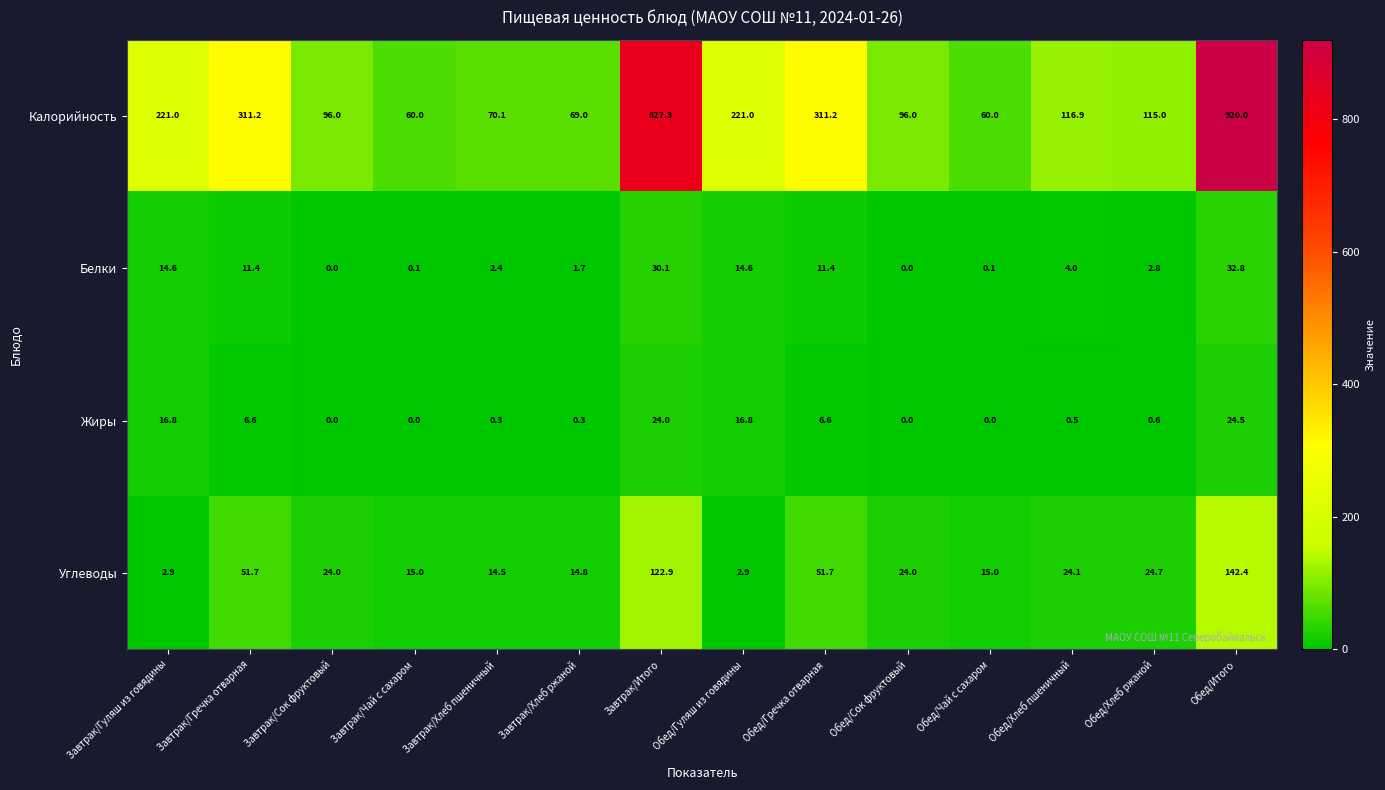

How many distinct data groups are displayed?

4